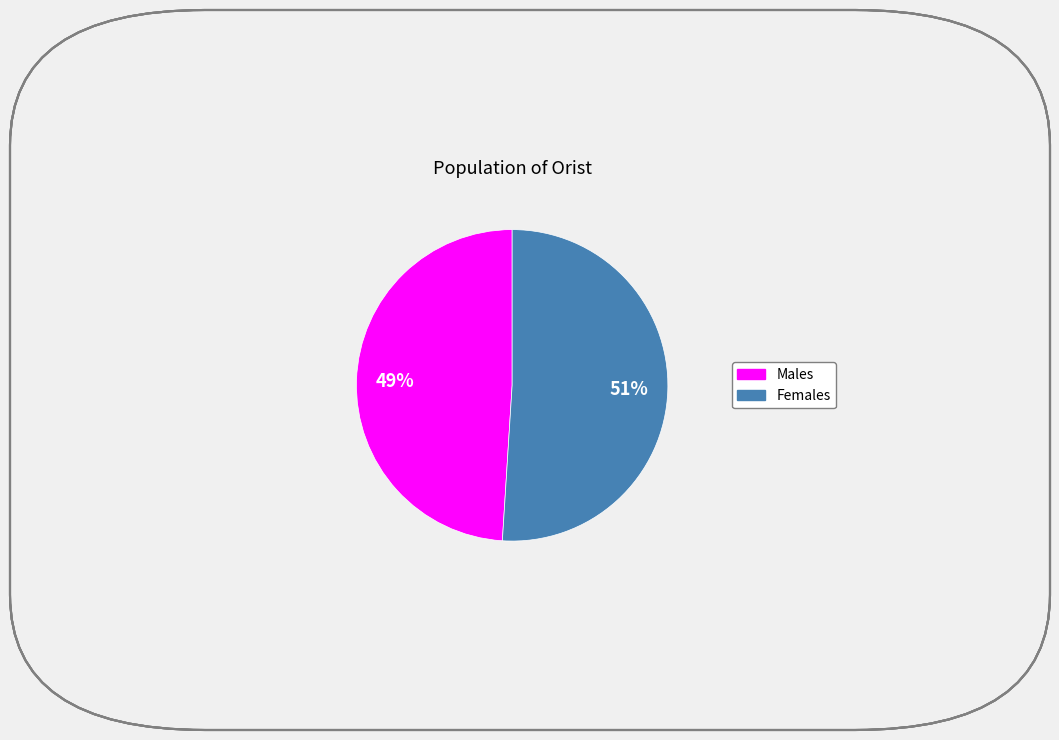

To the nearest percent, what is the average slice percentage?

50%